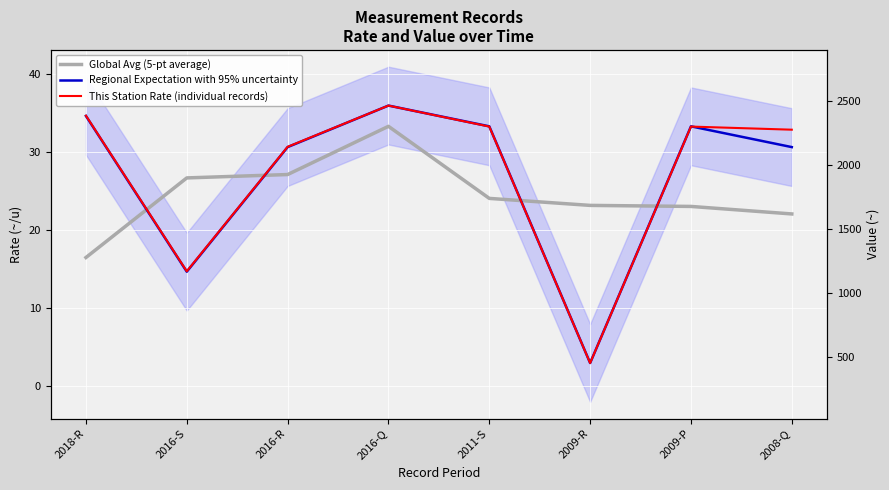

At which category does Global Avg (5-pt average) reach its first local peak?

2016-Q